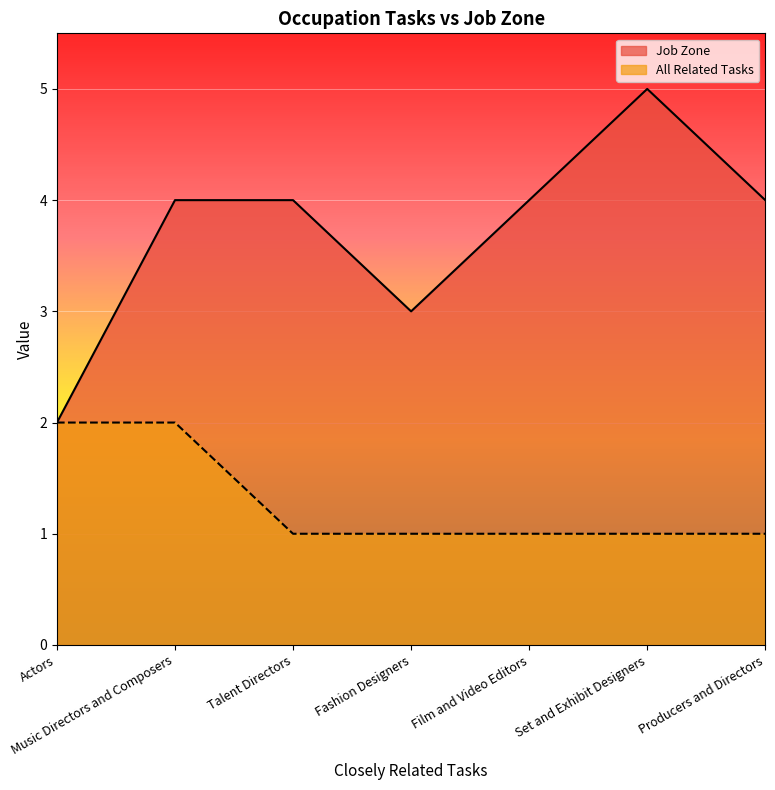

Reading left to right, what are all the values shown in this chart?

Job Zone: Actors=2	Music Directors and Composers=4	Talent Directors=4	Fashion Designers=3	Film and Video Editors=4	Set and Exhibit Designers=5	Producers and Directors=4
All Related Tasks: Actors=2	Music Directors and Composers=2	Talent Directors=1	Fashion Designers=1	Film and Video Editors=1	Set and Exhibit Designers=1	Producers and Directors=1